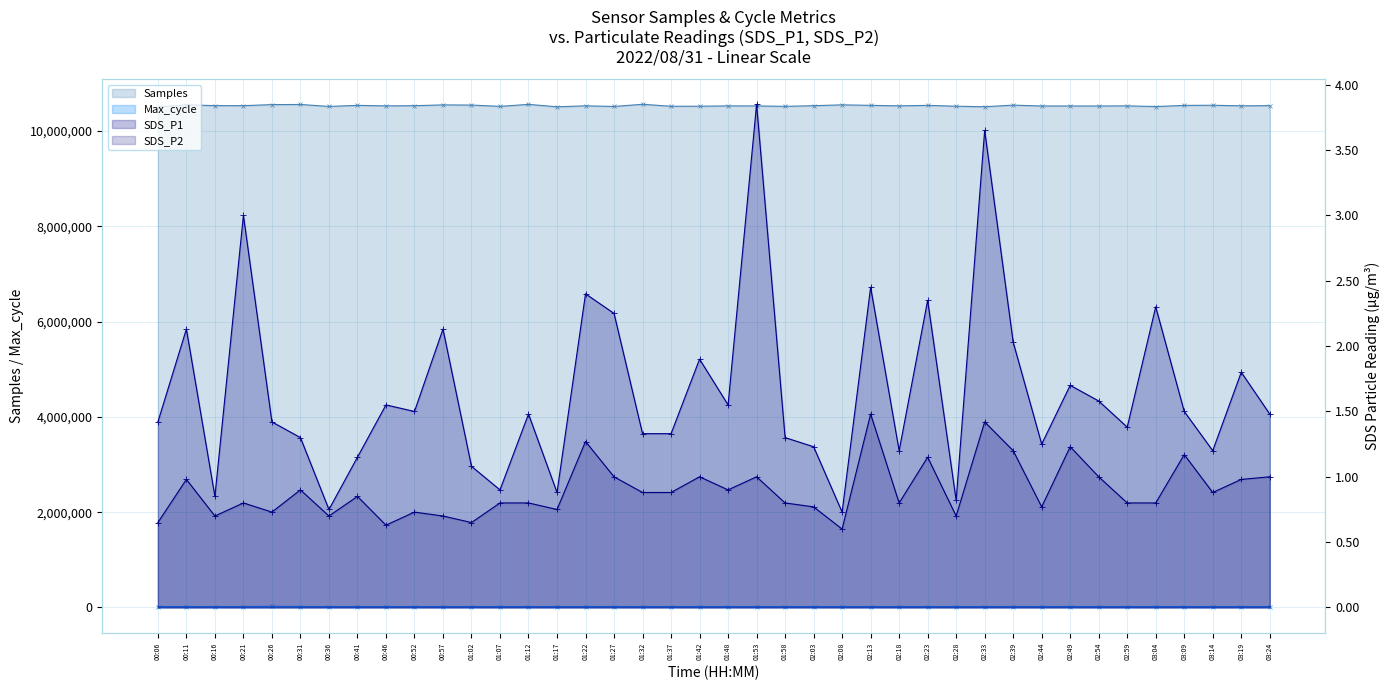

What is the average value of the SDS_P1 series?

1.7